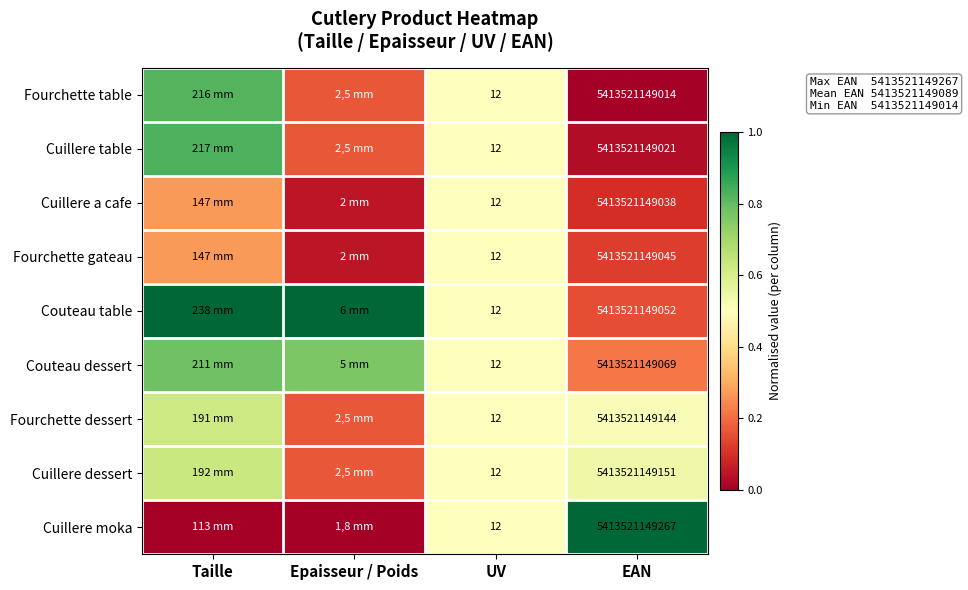

At Taille, list the series in order from smallest to largest.

Cuillere moka, Cuillere a cafe, Fourchette gateau, Fourchette dessert, Cuillere dessert, Couteau dessert, Fourchette table, Cuillere table, Couteau table